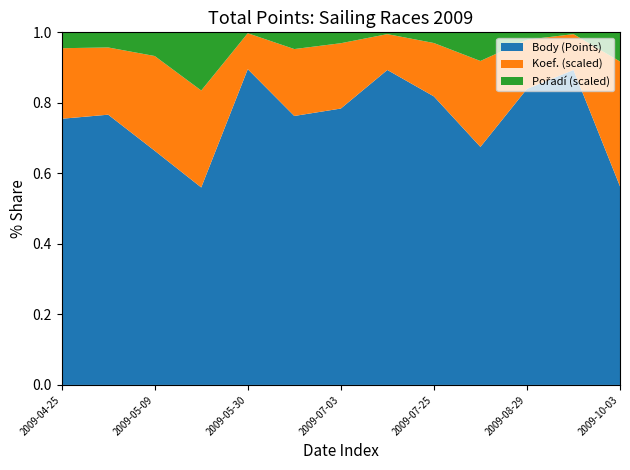

Reading left to right, transcribe all the data shown in this chart.

Body: 2009-04-25=1509	2009-05-02=1608	2009-05-09=989	2009-05-19=2037	2009-05-30=3517	2009-06-20=1608	2009-07-03=2539	2009-07-18=1758	2009-07-25=1081	2009-08-09=831	2009-08-29=2406	2009-09-26=1758	2009-10-03=477
Koef.: 2009-04-25=4	2009-05-02=4	2009-05-09=4	2009-05-19=10	2009-05-30=4	2009-06-20=4	2009-07-03=6	2009-07-18=2	2009-07-25=2	2009-08-09=3	2009-08-29=4	2009-09-26=2	2009-10-03=3
Pořadí: 2009-04-25=9	2009-05-02=9	2009-05-09=10	2009-05-19=60	2009-05-30=1	2009-06-20=10	2009-07-03=10	2009-07-18=1	2009-07-25=4	2009-08-09=10	2009-08-29=6	2009-09-26=1	2009-10-03=7